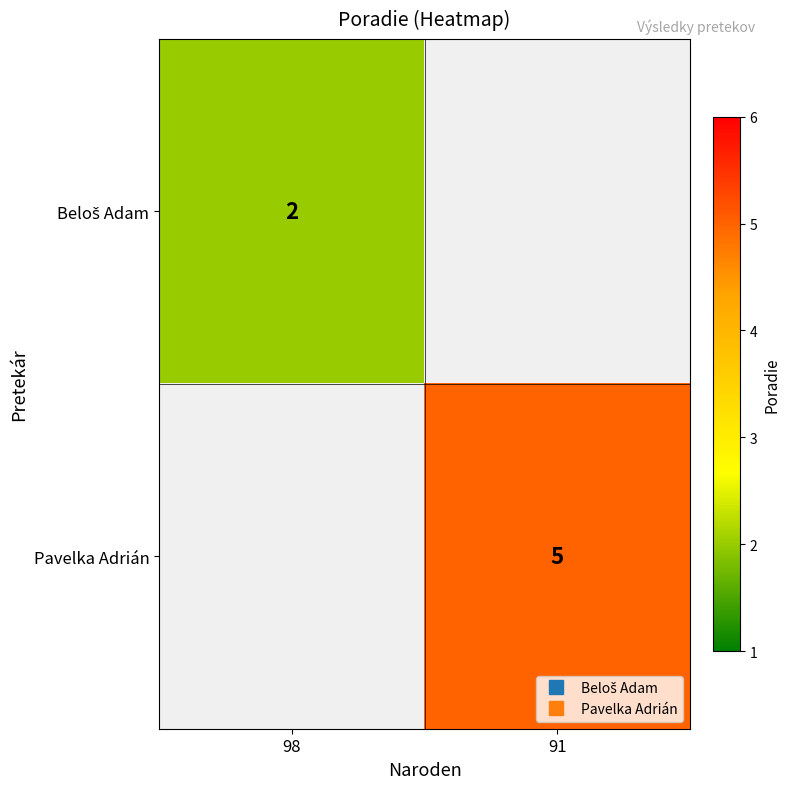

What value does the Pavelka Adrián series have at 91?

5.0